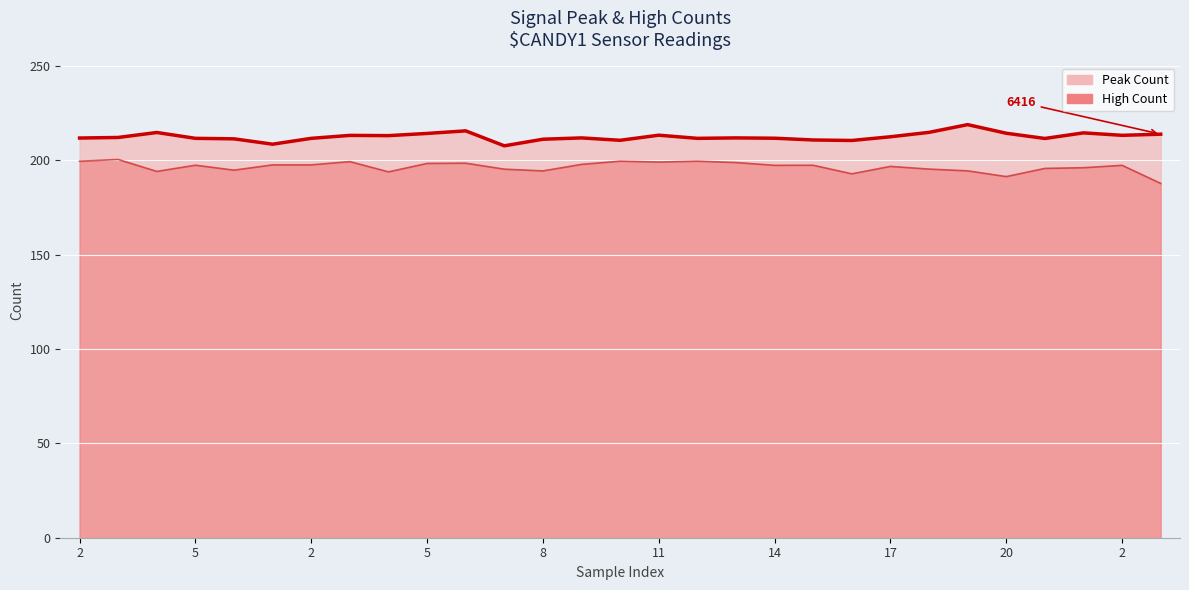

At which label does High Count line first exceed 197?

2